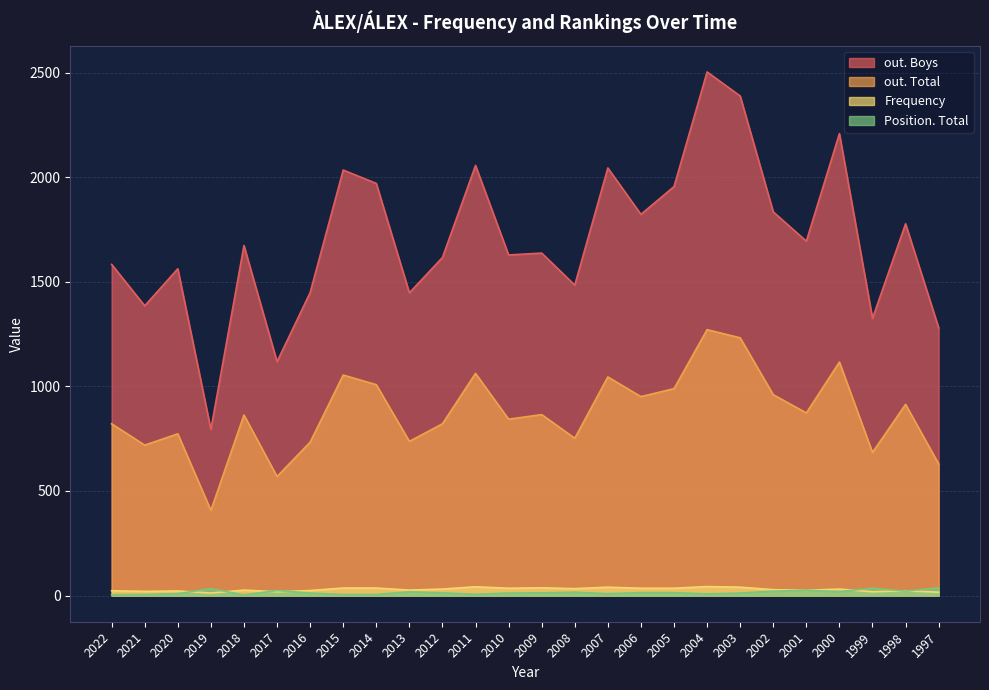

What is the difference between the maximum and second lowest values in the out. Boys series?

1385